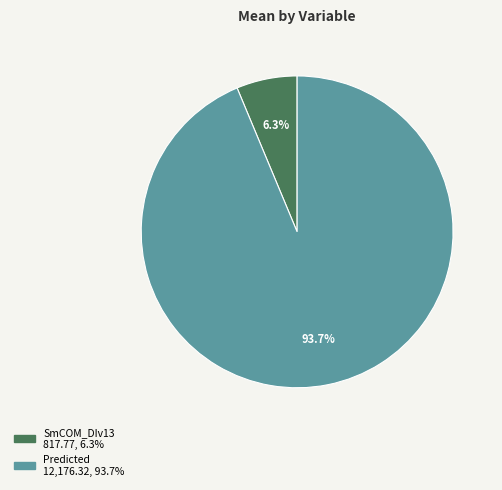

Which has a higher value, SmCOM_DIv13 or Predicted?

Predicted